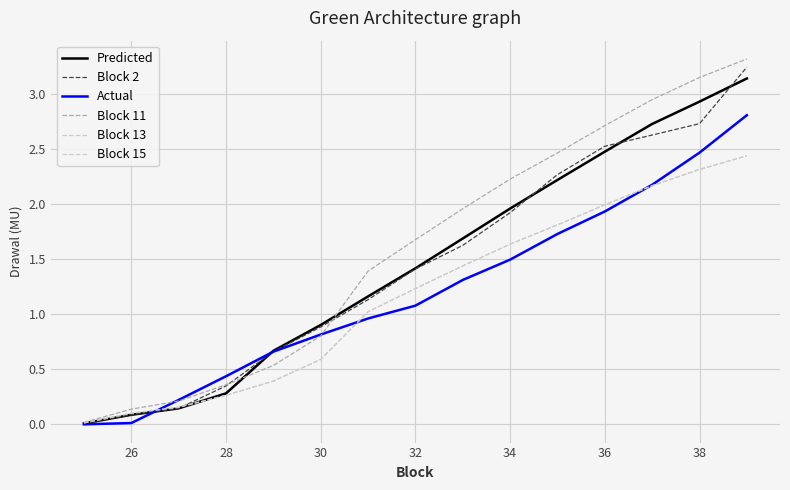

Is this an area chart (filled region under the line)?

No